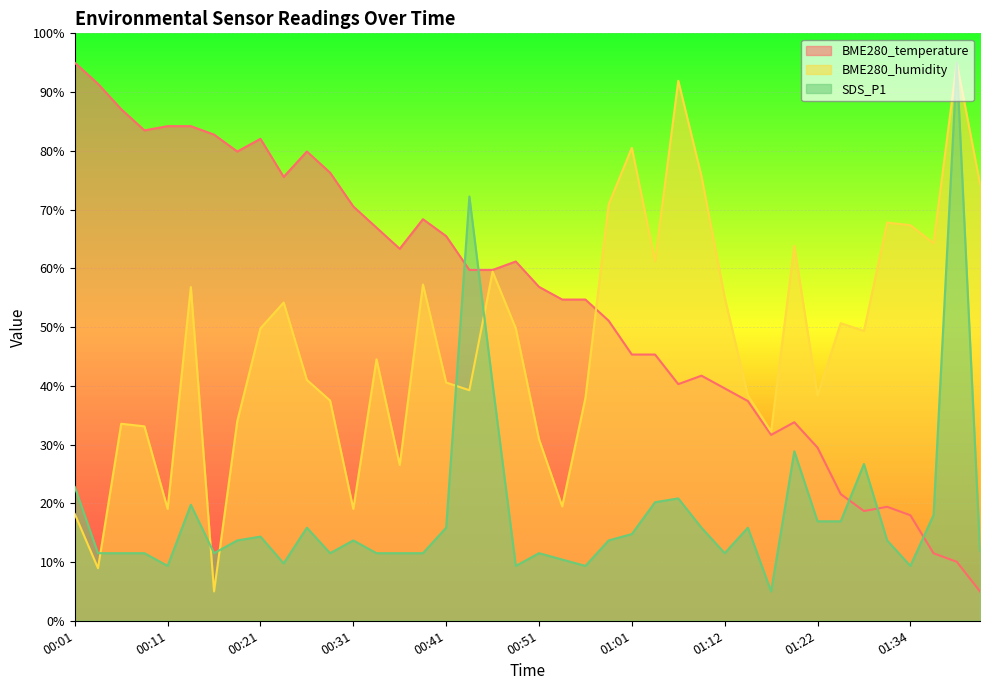

How many lines are shown in the chart?

3